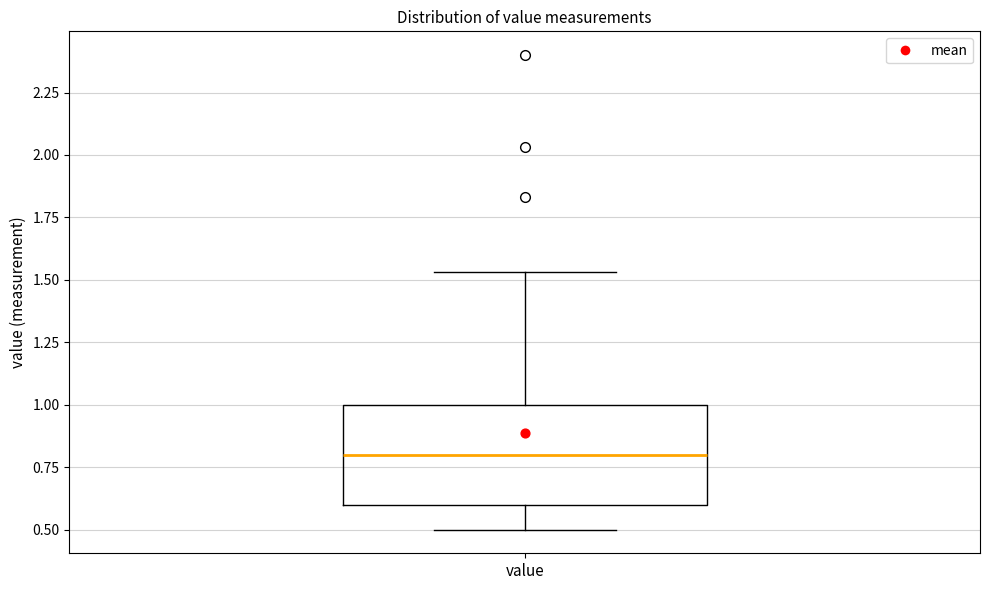

Transcribe this box plot: give where the median line is, the range the box spans, and where the two whiskers end, as read against the y-axis. The values are not printed on the chart, so give them approximately, as read against the axis.

median 0.80, box 0.60 to 1.00, whiskers 0.50 to 1.55